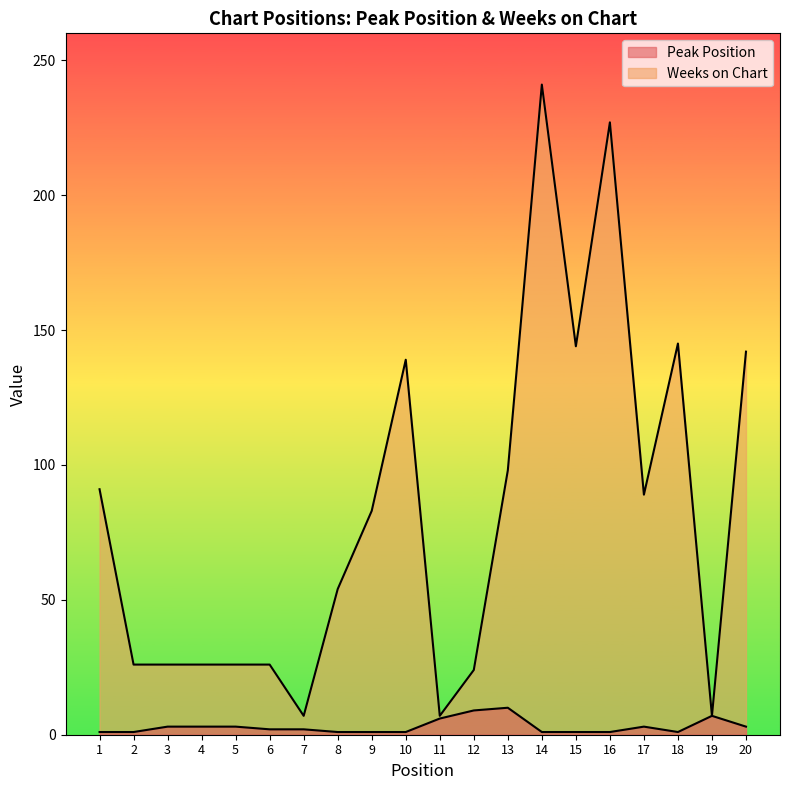

True or false: Weeks on Chart has a value of 24 at 12.

True